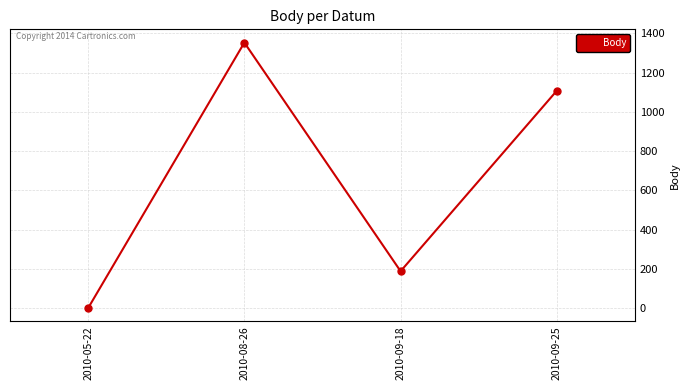

How many points are lower than both their immediate neighbors (excluding endpoints)?

1